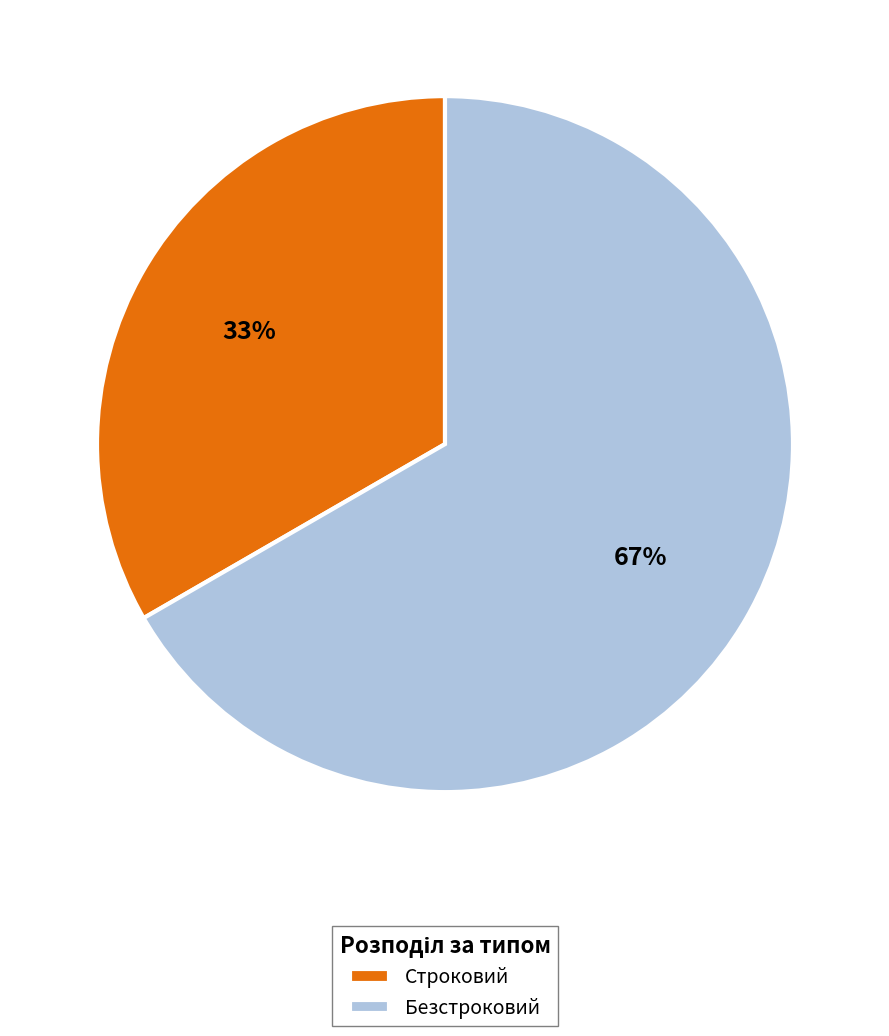

How many slices are in this pie chart?

2